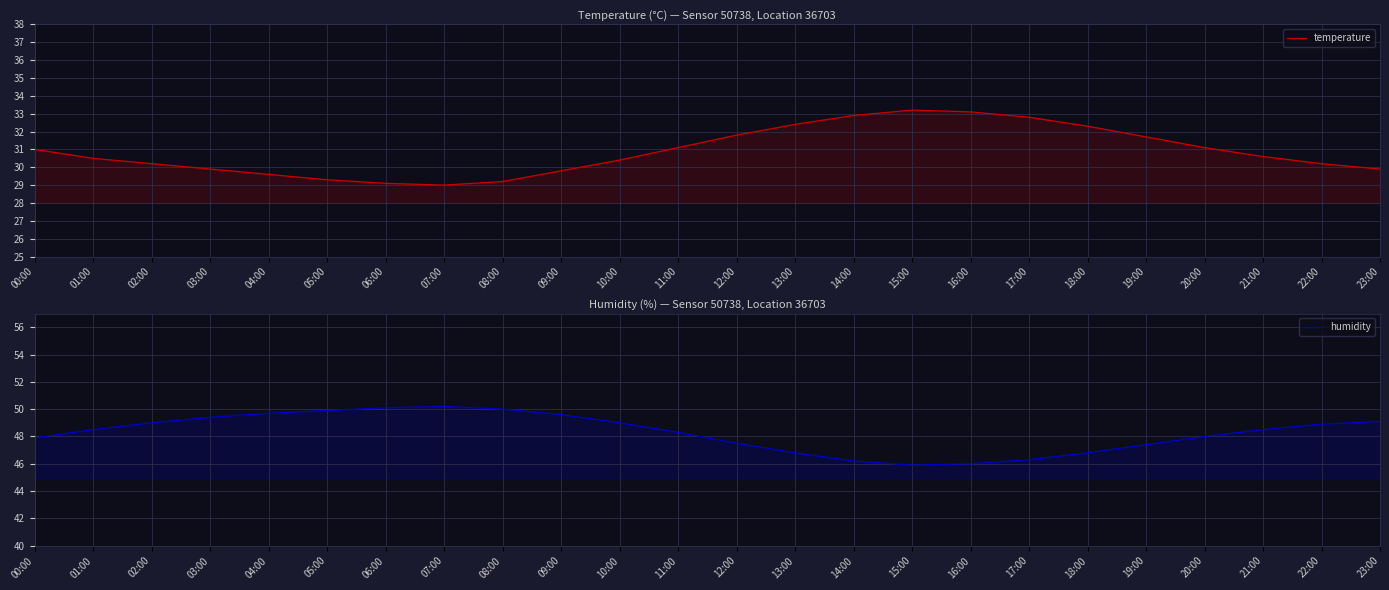

How many series are shown in this chart?

2